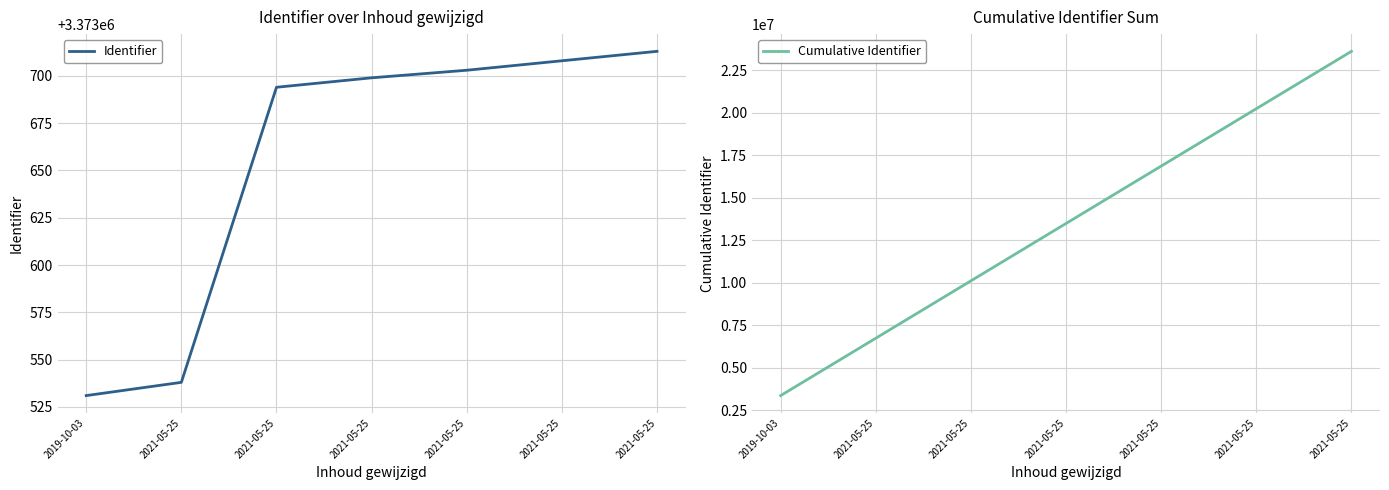

Reading right to left, what are all the values shown in this chart?

Identifier: 2021-05-25=3373713	2021-05-25=3373708	2021-05-25=3373703	2021-05-25=3373699	2021-05-25=3373694	2021-05-25=3373538	2019-10-03=3373531
Cumulative Identifier: 2021-05-25=23615586	2021-05-25=20241873	2021-05-25=16868165	2021-05-25=13494462	2021-05-25=10120763	2021-05-25=6747069	2019-10-03=3373531